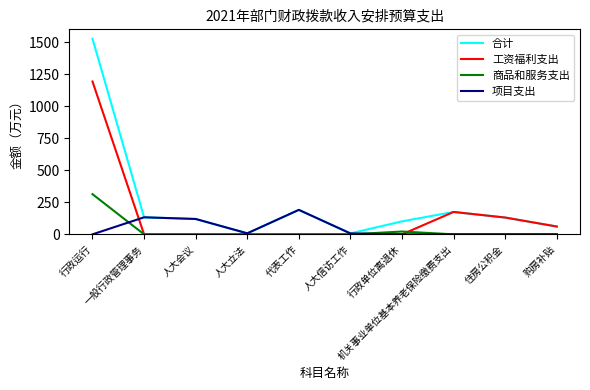

Is it true that 项目支出 equals 0.0 at 购房补贴?

True